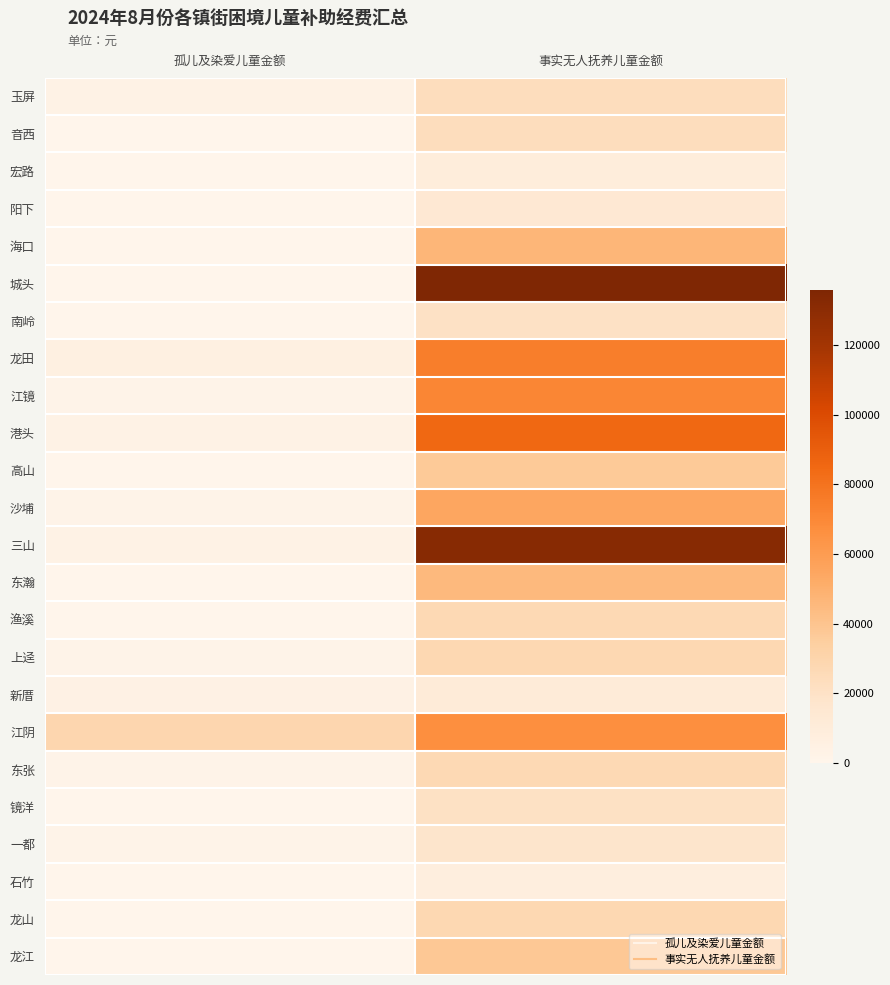

Which has a higher value, 孤儿及染爱儿童金额 or 事实无人抚养儿童金额?

事实无人抚养儿童金额